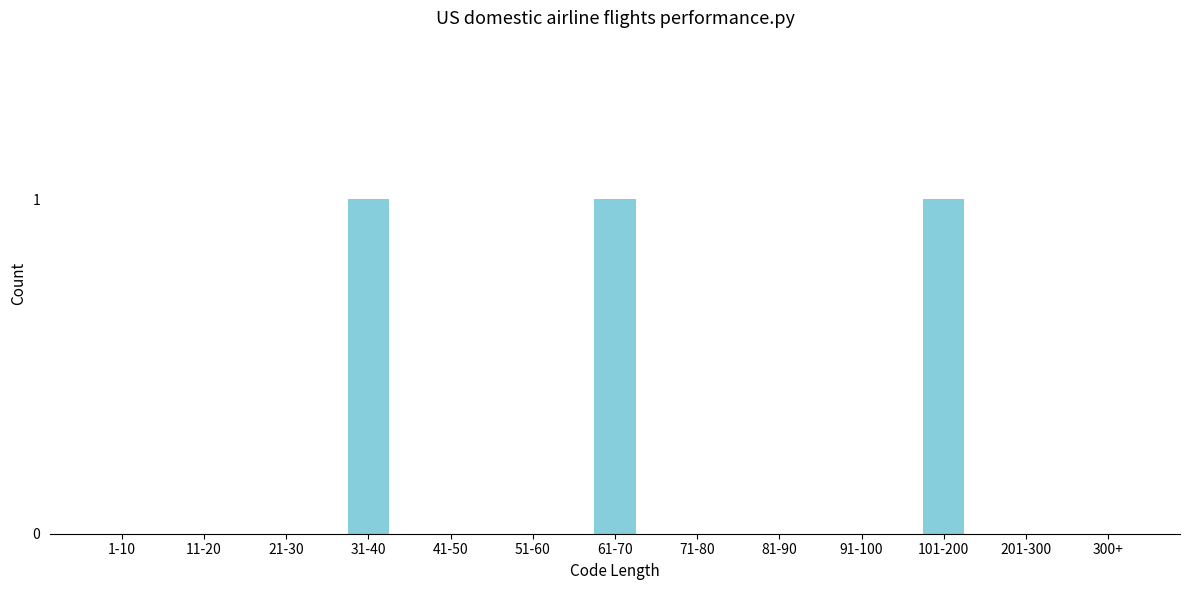

Reading left to right, what are all the values shown in this chart?

1-10=0	11-20=0	21-30=0	31-40=1	41-50=0	51-60=0	61-70=1	71-80=0	81-90=0	91-100=0	101-200=1	201-300=0	300+=0